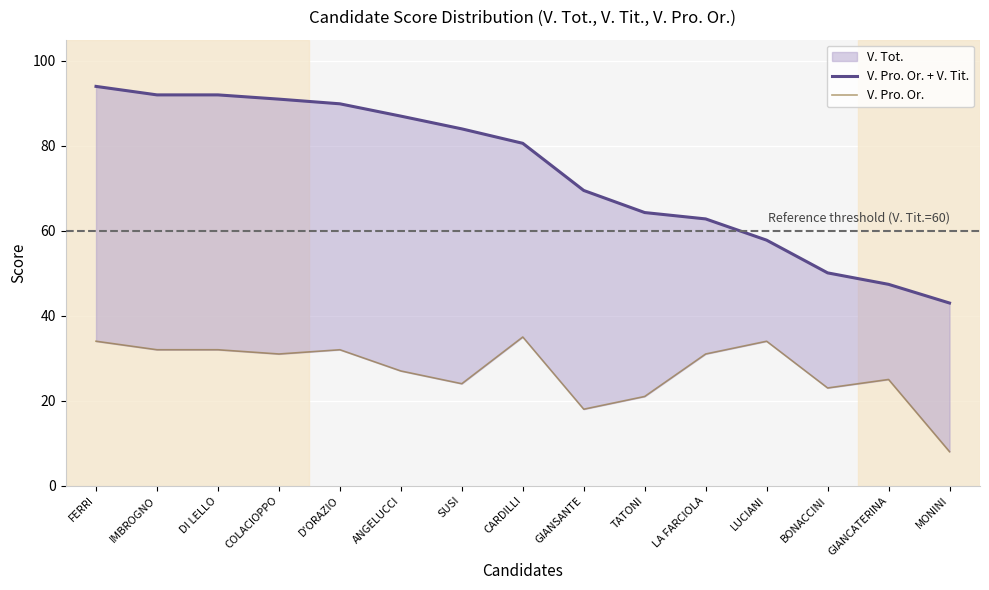

What is the total value across all series at FERRI?

128.0